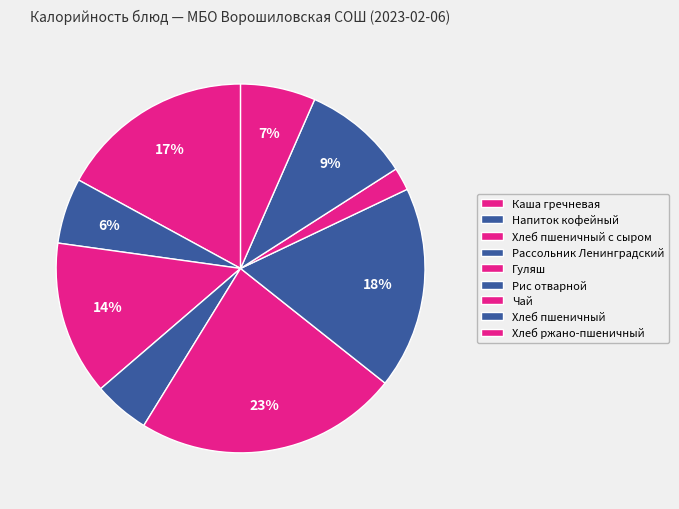

How many slices are in this pie chart?

9